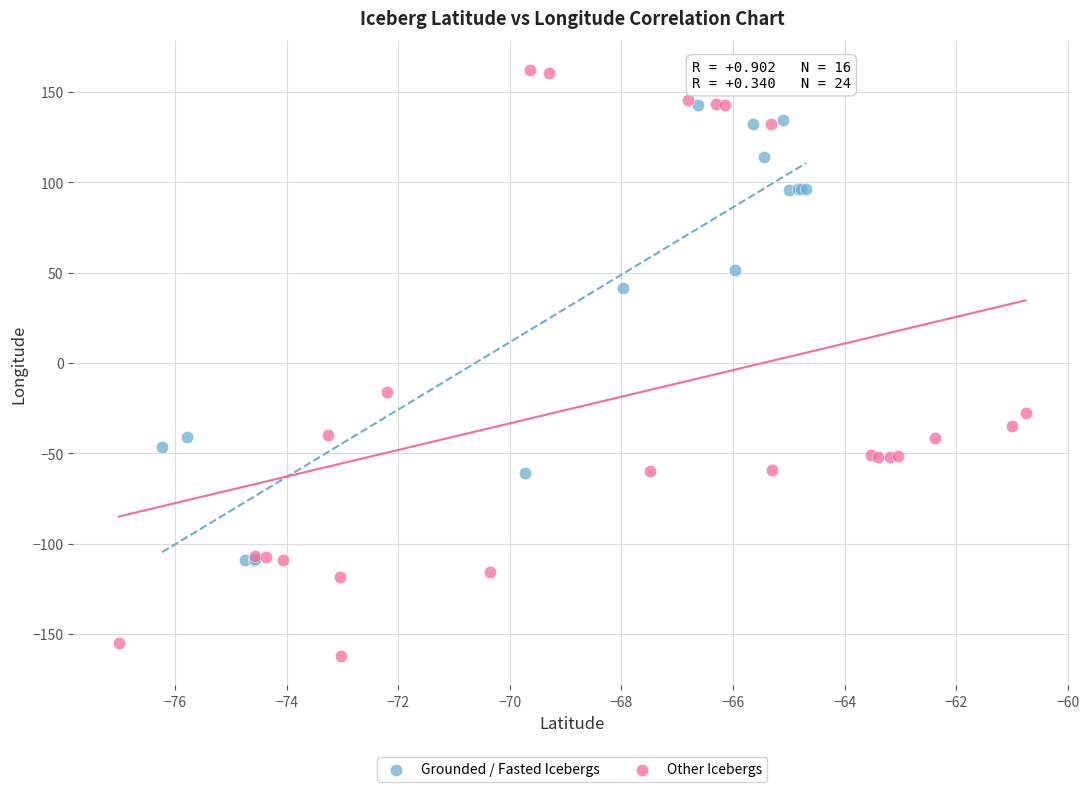

Which series contains the lowest Y value?

Other Icebergs